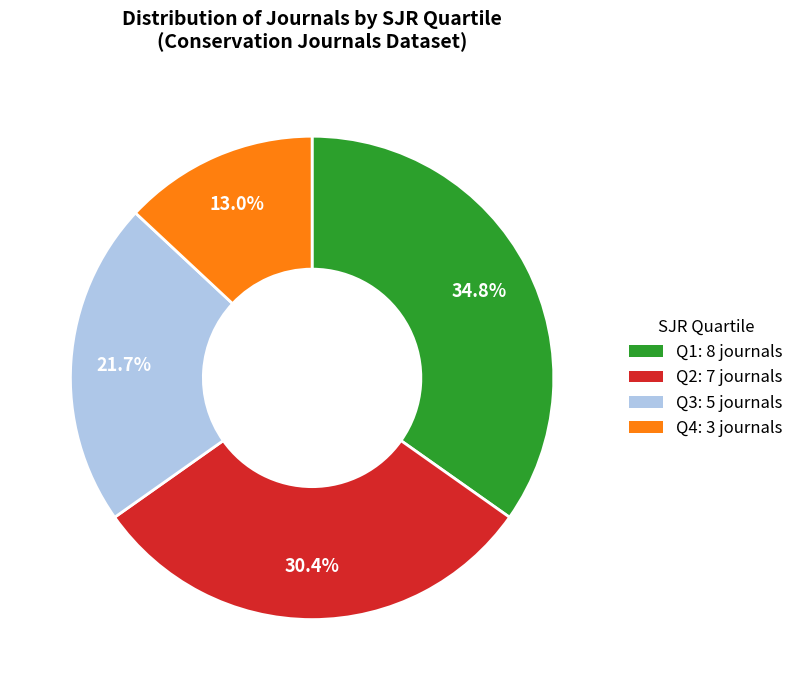

Rank the categories by value from lowest to highest.

Q4, Q3, Q2, Q1